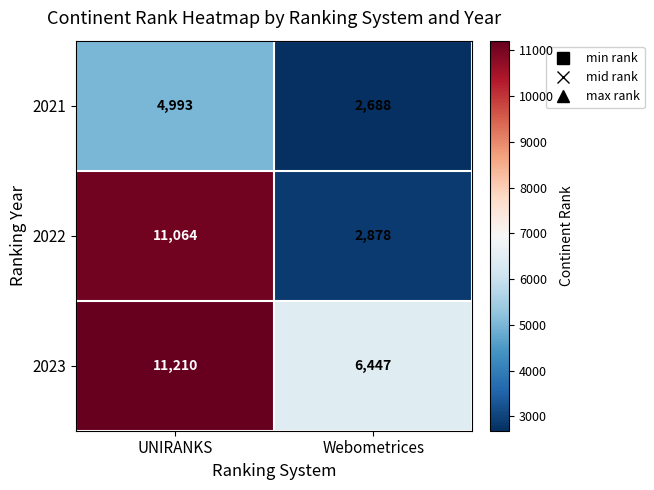

At Webometrices, list the series in order from smallest to largest.

2021, 2022, 2023